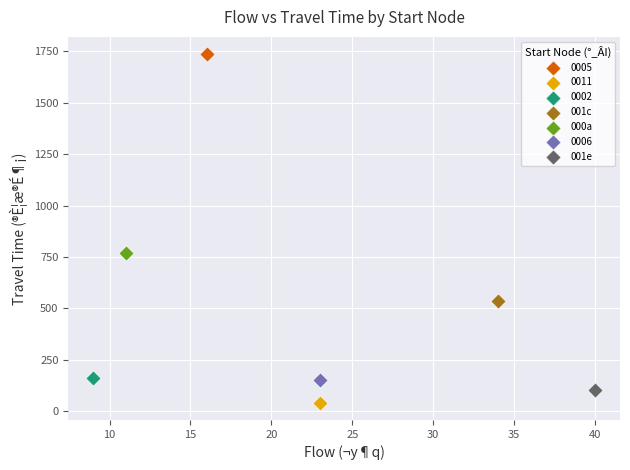

What are all the series names shown in the legend?

0005, 0011, 0002, 001c, 000a, 0006, 001e